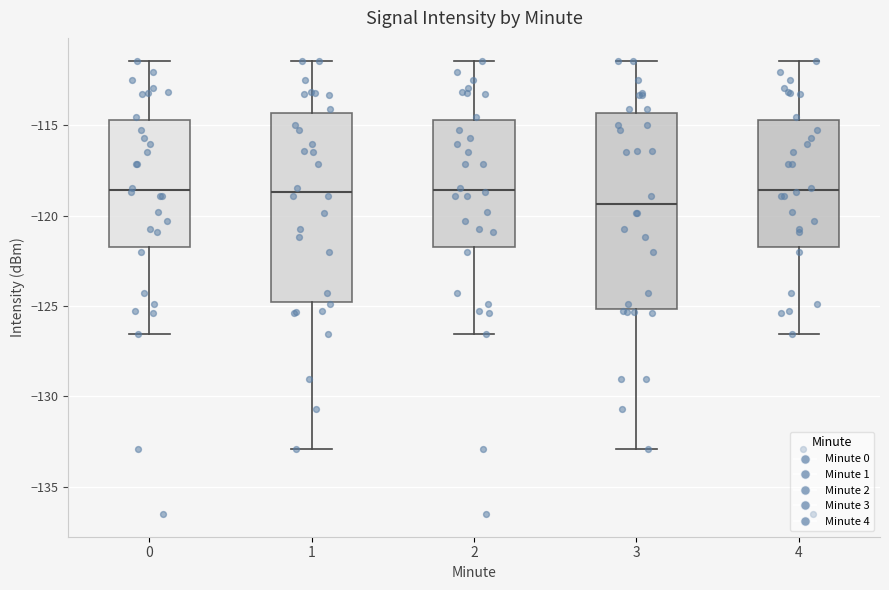

Where does the upper whisker of the box at x = 0 end on the y-axis? The values are not printed on the chart, so give them approximately, as read against the axis.

-111.5